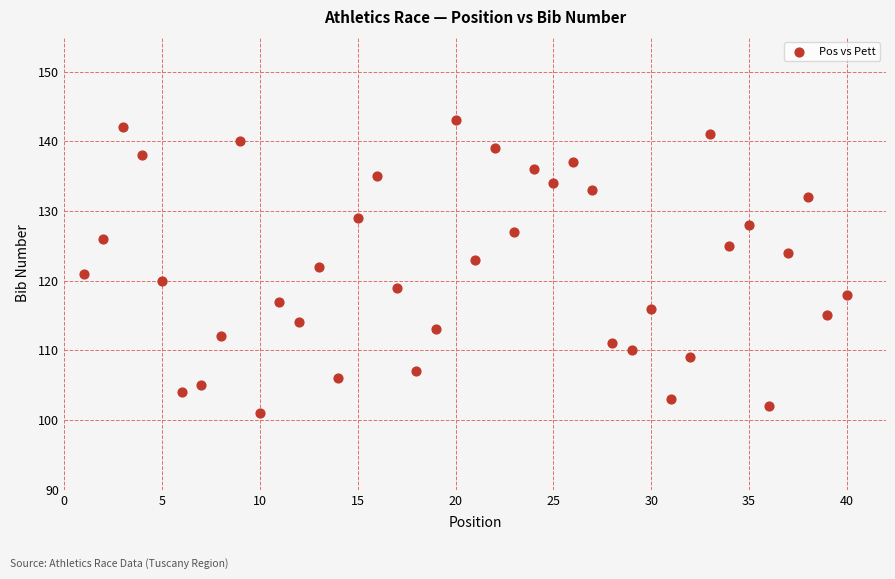

What is the range of X values (max minus min)?

39